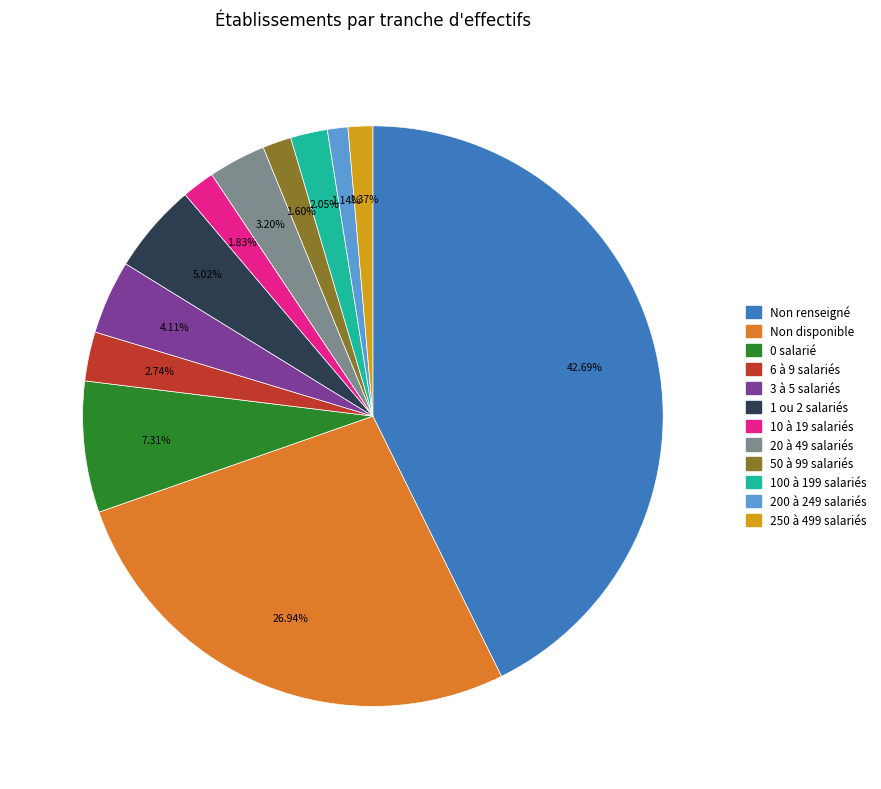

How many slices are in this pie chart?

12